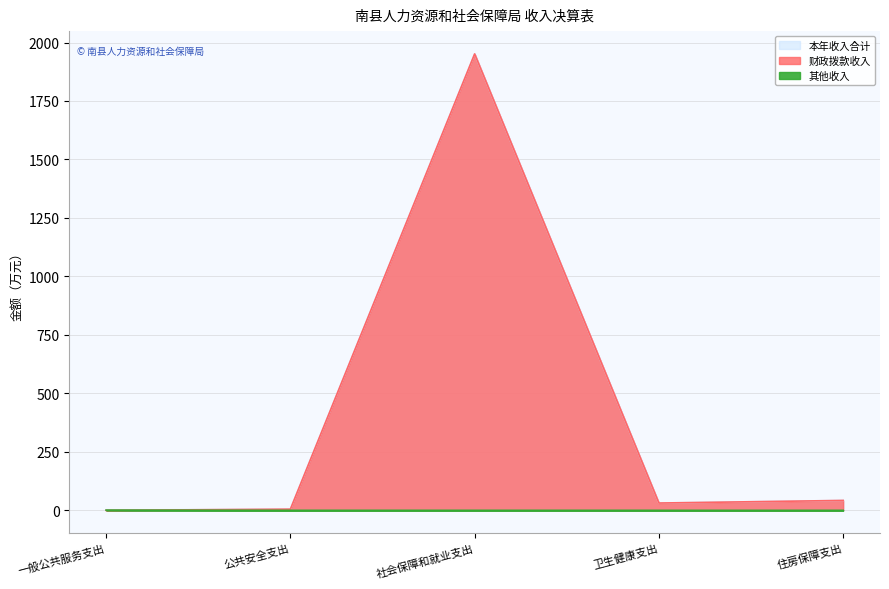

Read the 其他收入 value at 一般公共服务支出.

1.0